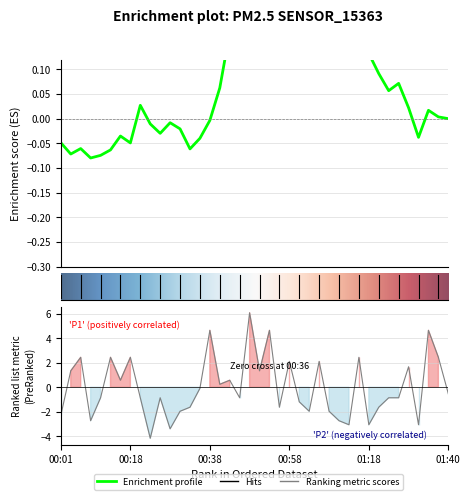

What is the approximate value at 01:23?

-0.9